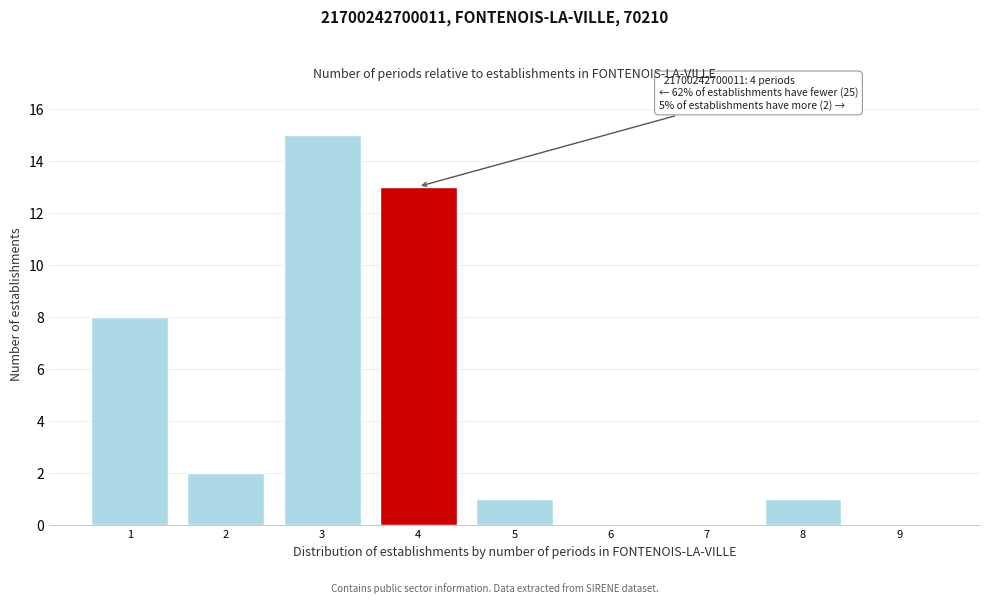

Reading left to right, what are all the values shown in this chart?

1=8	2=2	3=15	4=13	5=1	6=0	7=0	8=1	9=0